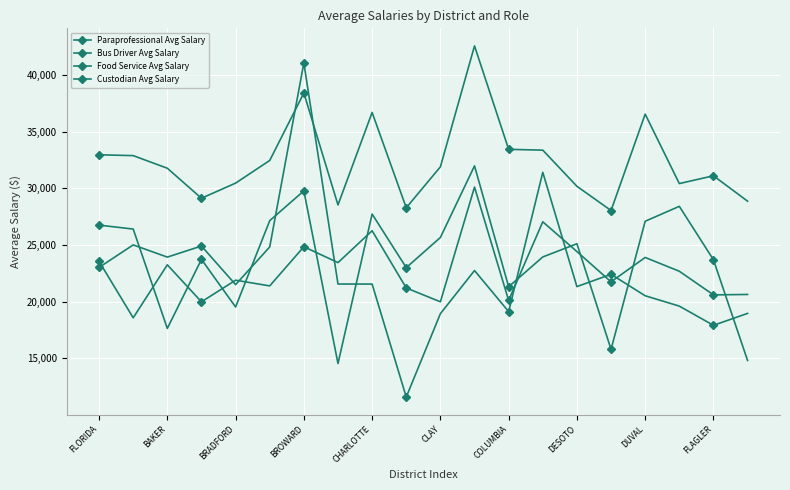

How many values in the Bus Driver Avg Salary series are below 25102?

10